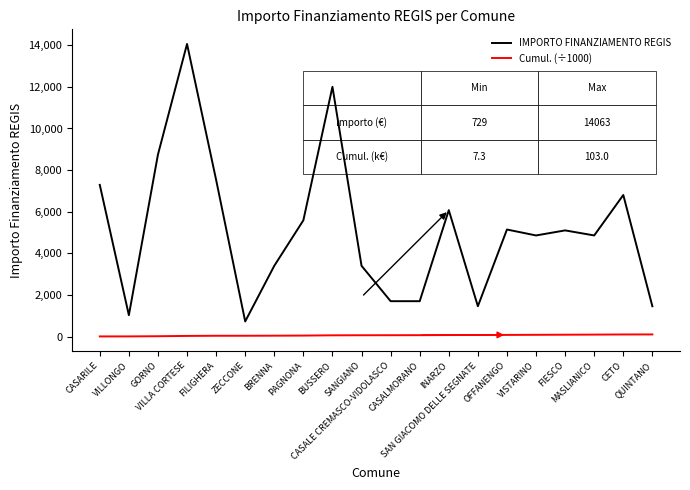

Which series has the largest range (max minus min)?

IMPORTO FINANZIAMENTO REGIS